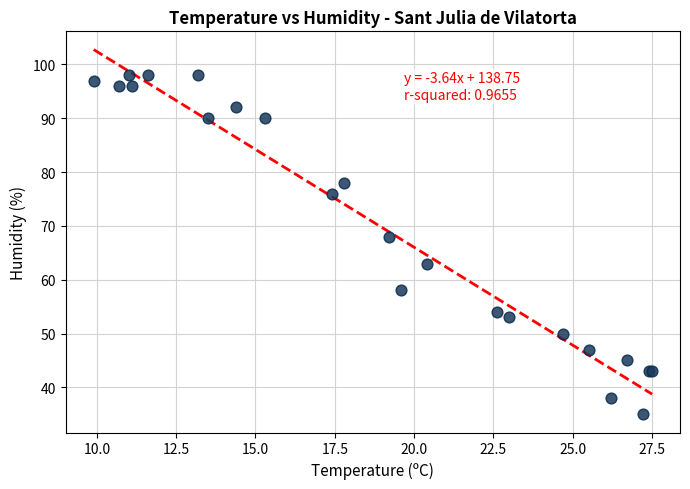

What Y value in the scatter plot is closest to 66?

68